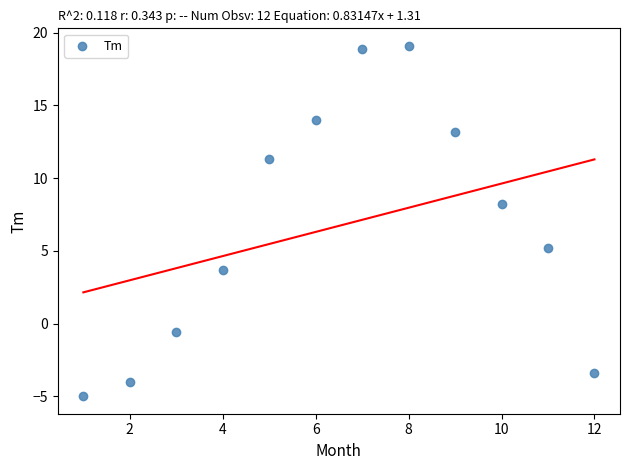

What Y value in the scatter plot is closest to 7?

8.2